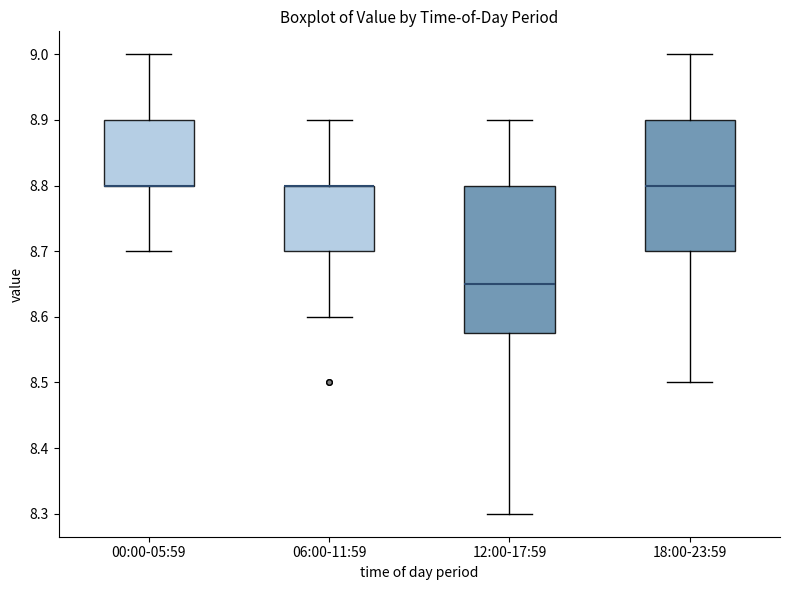

Where is the lower edge of the box for 06:00-11:59 on the y-axis? The values are not printed on the chart, so give them approximately, as read against the axis.

8.70